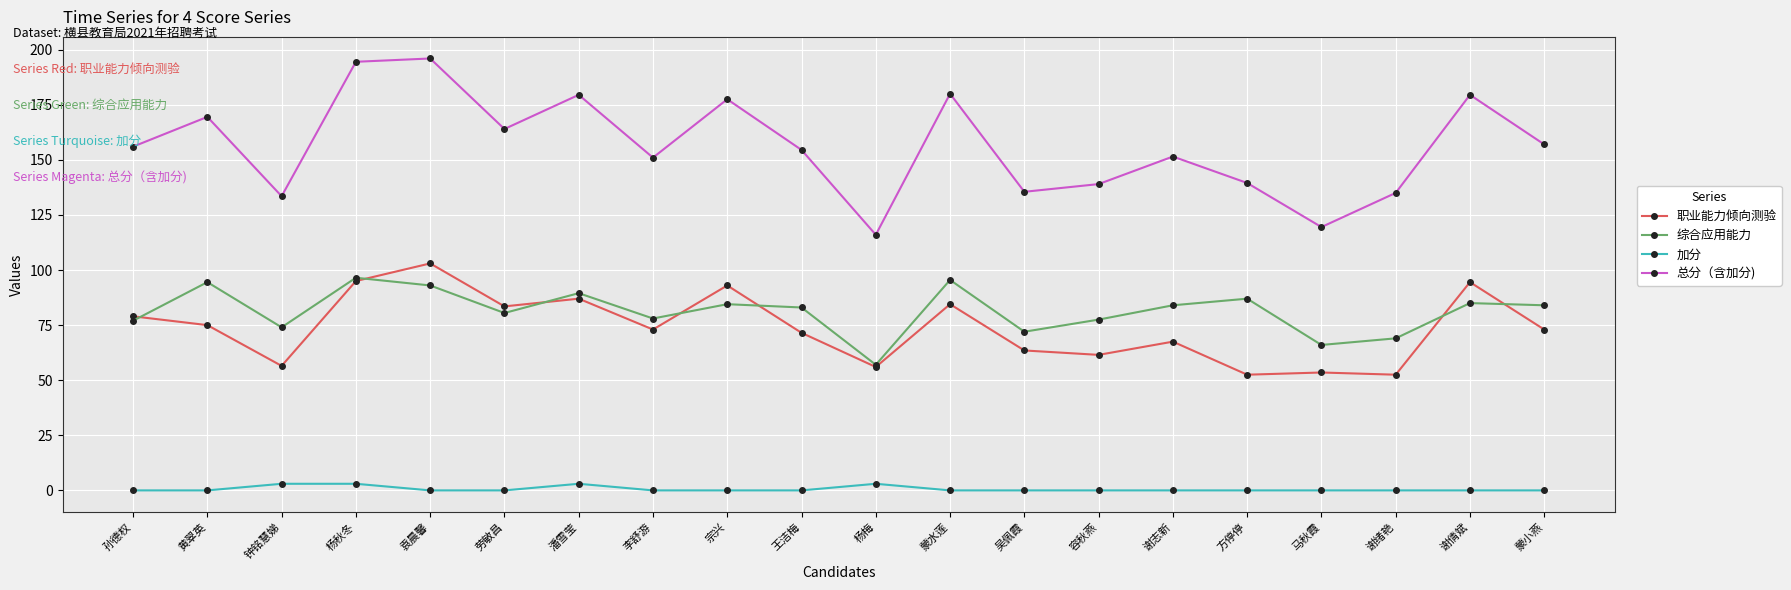

True or false: 总分（含加分) and 综合应用能力 cross at least once.

False